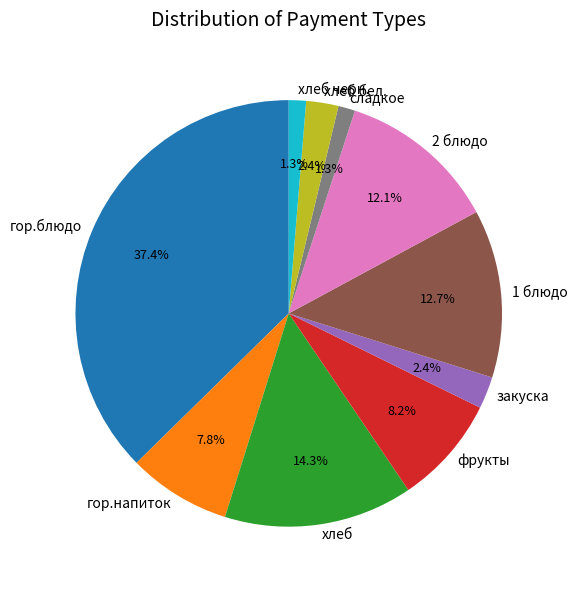

Does сладкое represent more than half of the total?

No